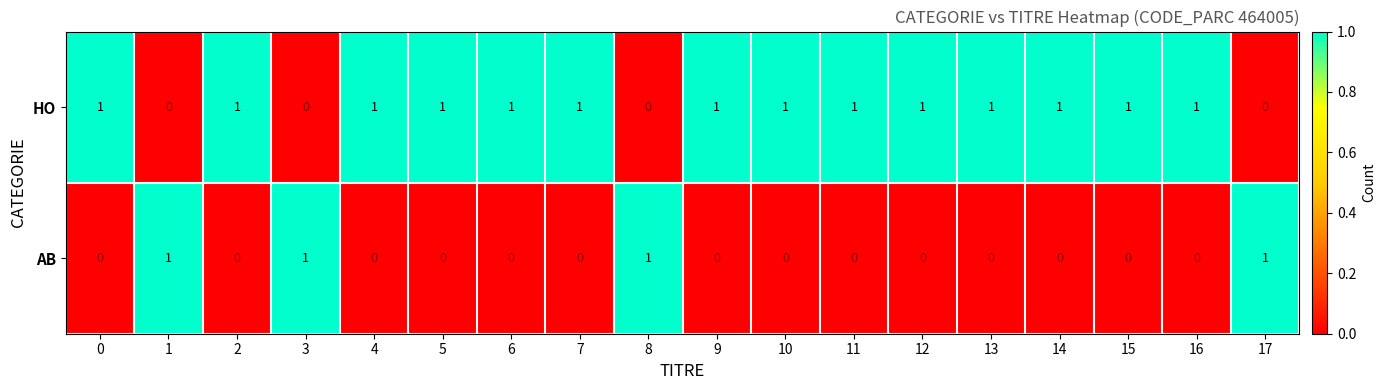

How many categories are shown in the chart?

18